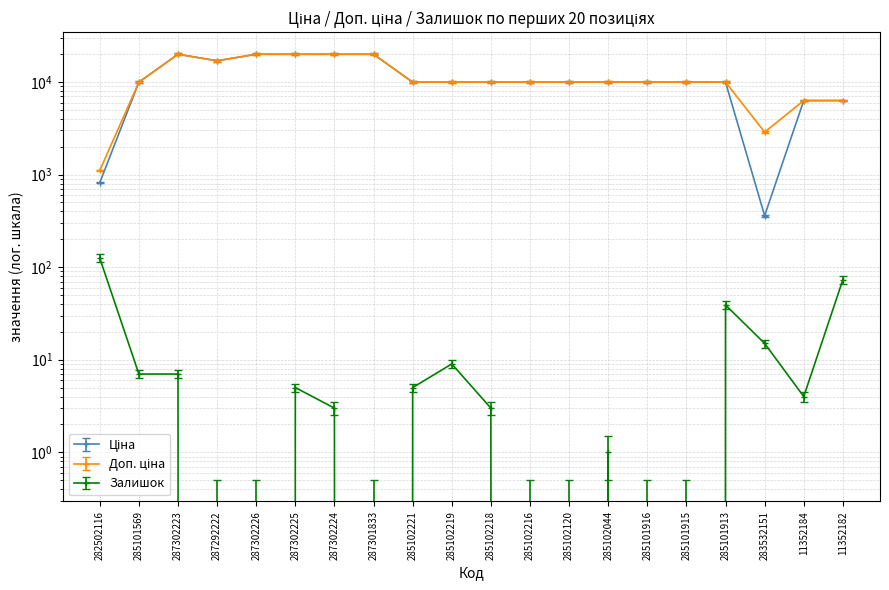

At which category does the chart reach its peak across all series?

287302223